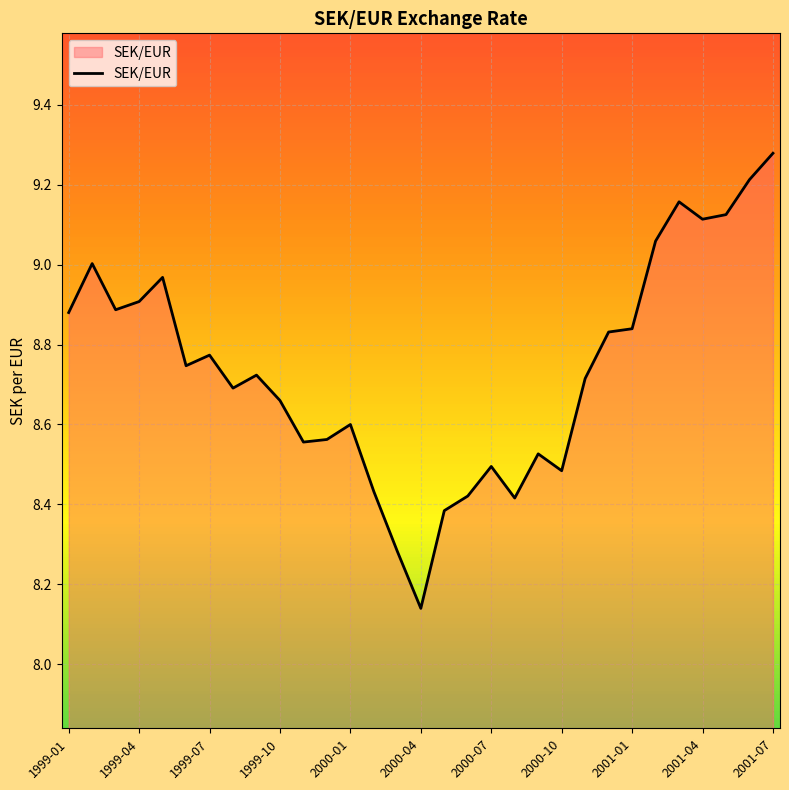

What is the difference between the maximum and minimum values?

1.1